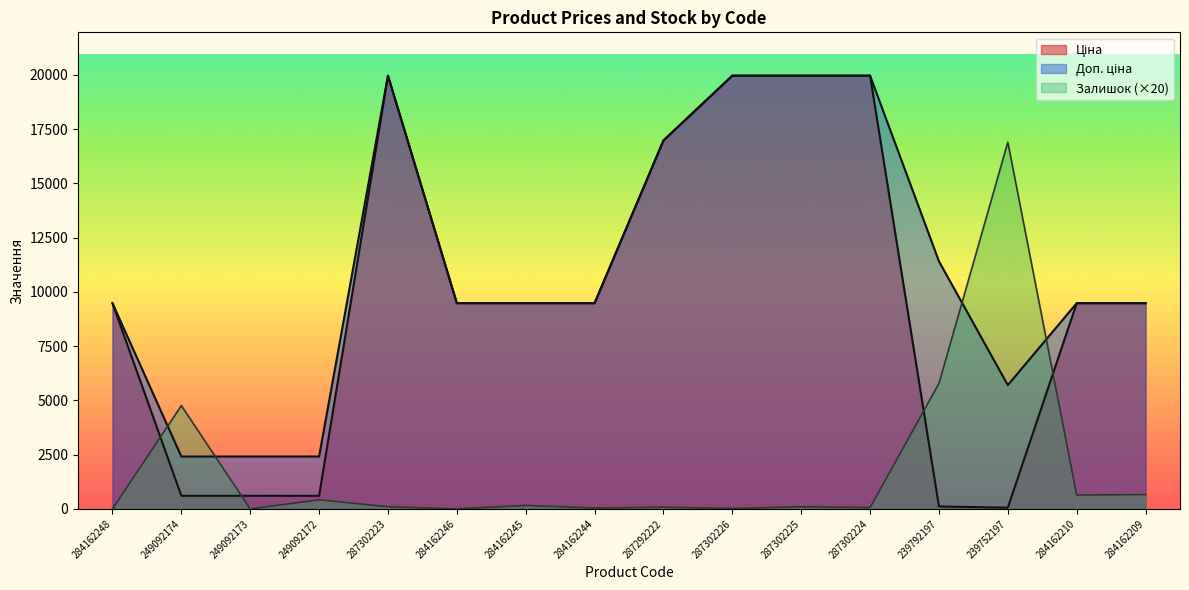

Is the value of Ціна at 284162209 greater than the value of Доп. ціна at 287302223?

No